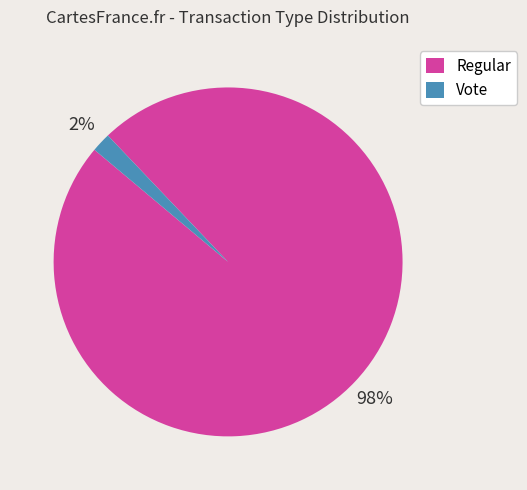

What is the largest slice in the pie chart?

Regular